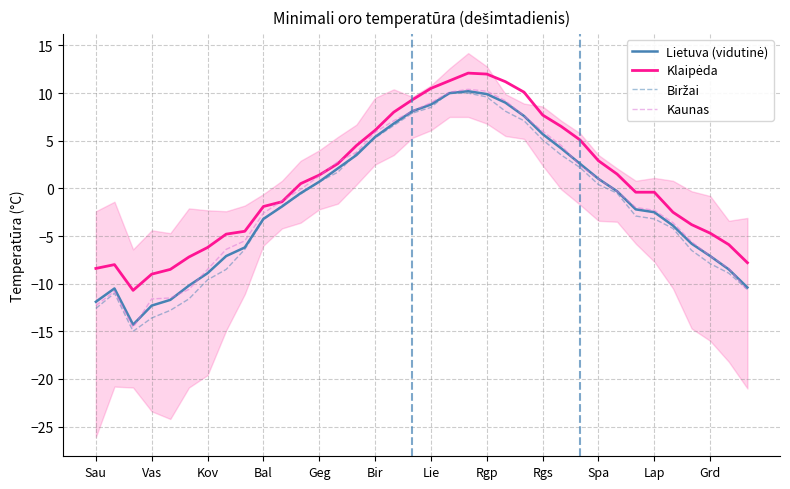

How many times do Biržai and Kaunas cross each other?

1